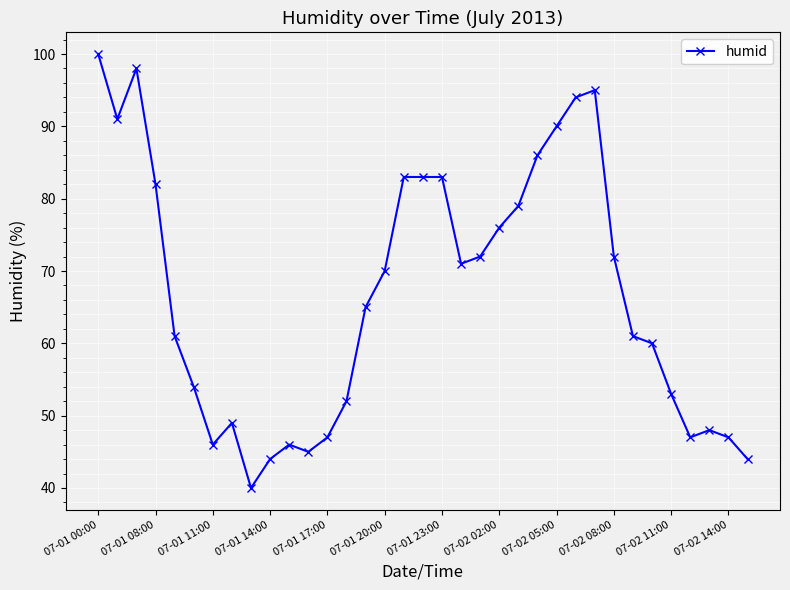

What is the maximum value shown in the chart?

100